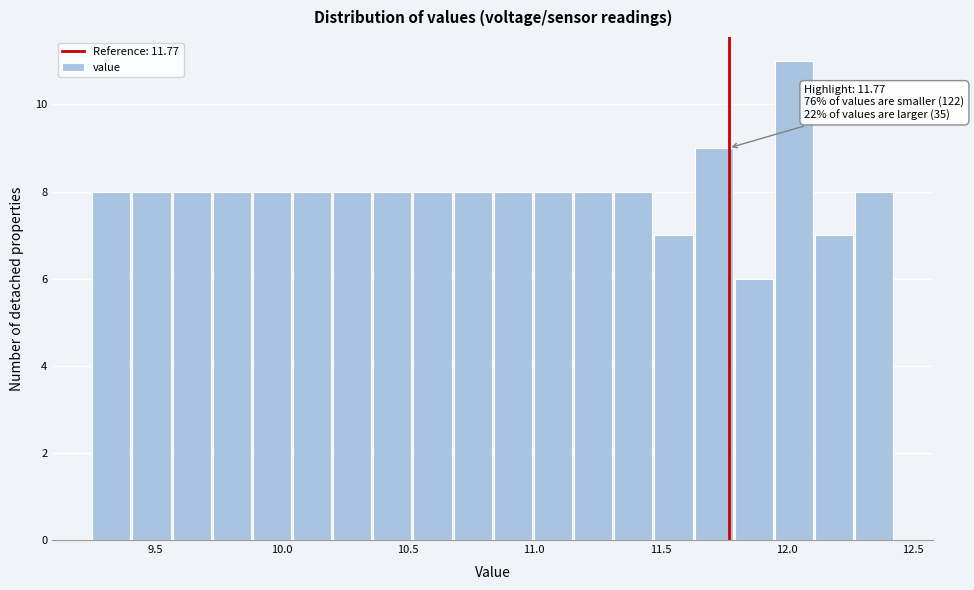

Read against the x-axis, roughly where is the centre of the tallest bar?

12.05